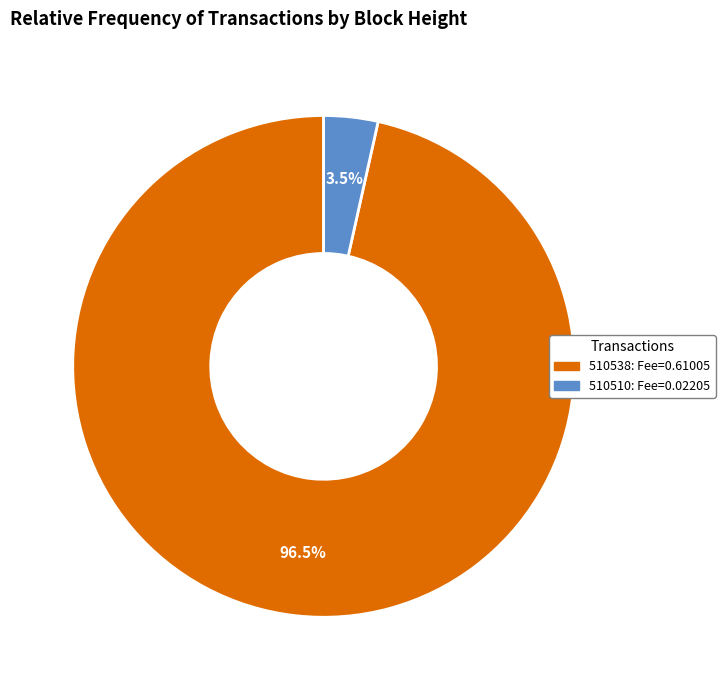

How many slices are in this pie chart?

2